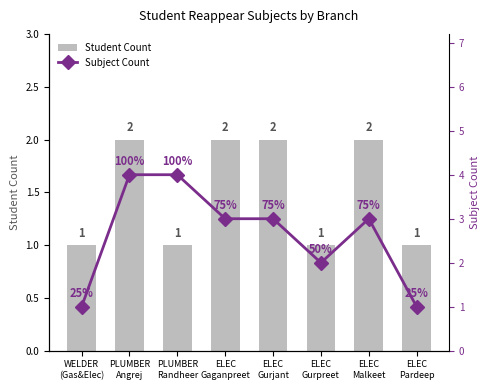

Are the bars horizontal?

No